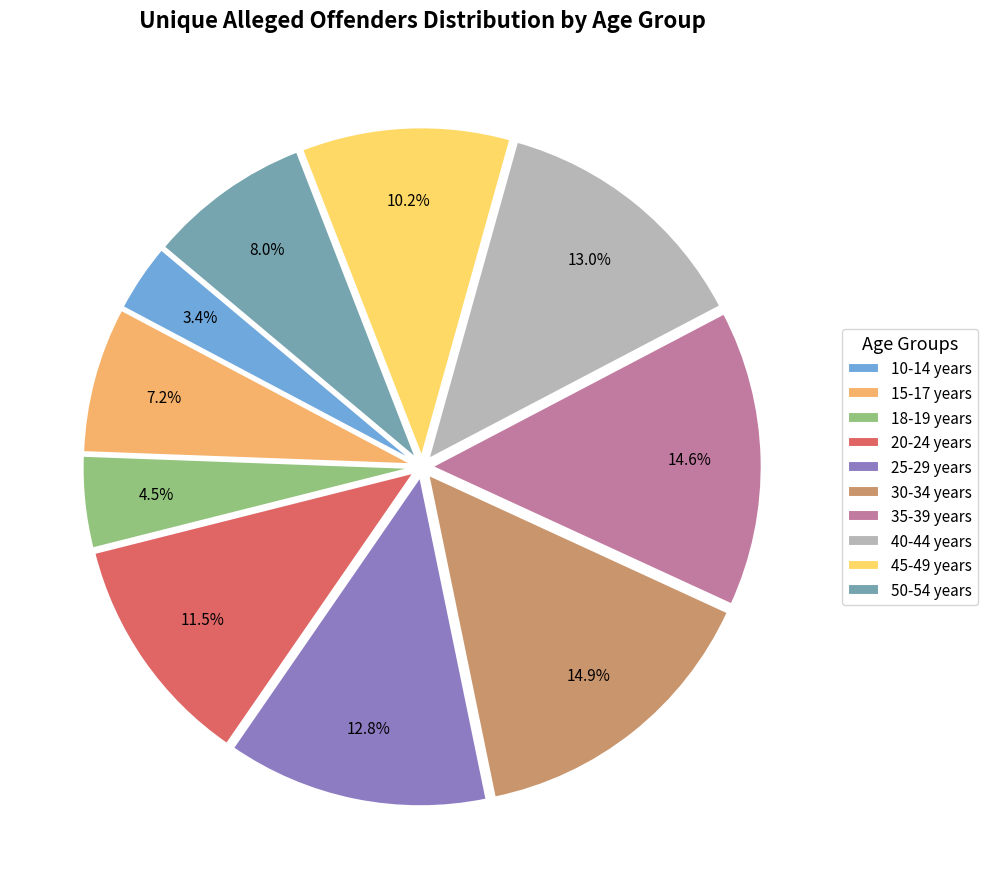

How many segments does this pie chart have?

10